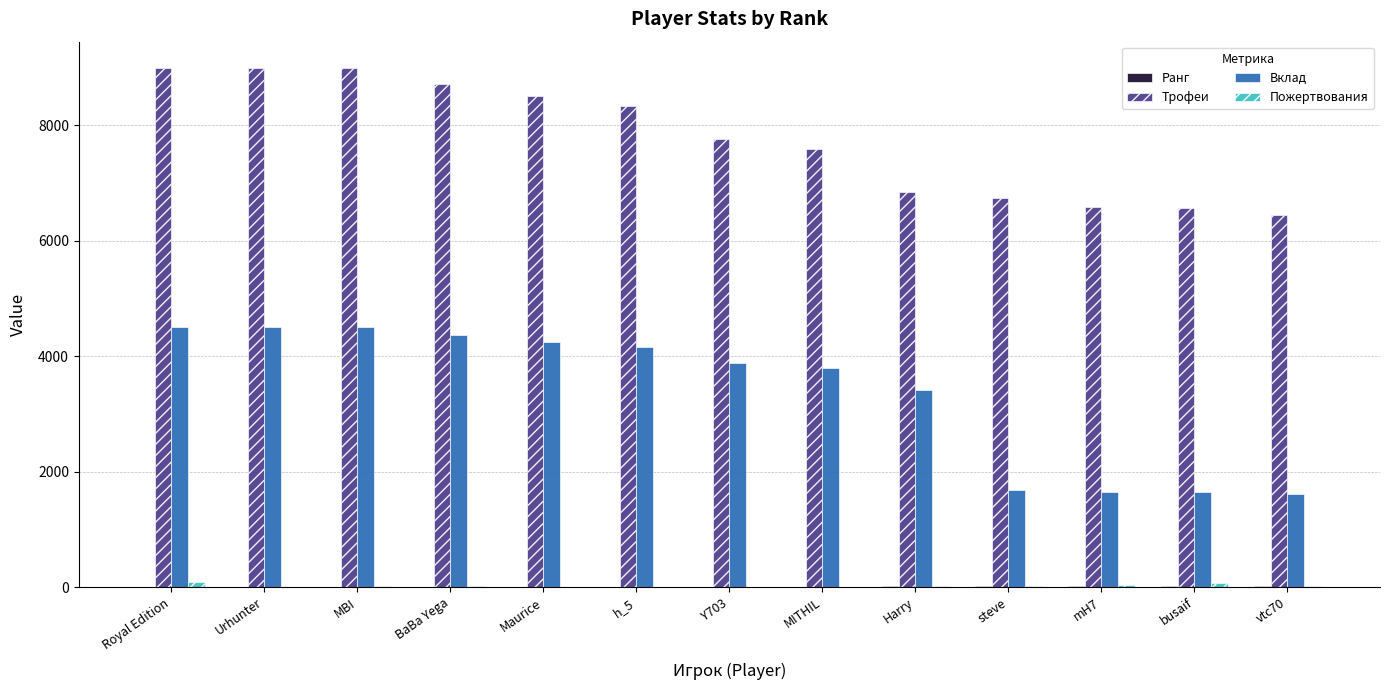

Between h_5 and mH7, which series saw the biggest shift?

Вклад